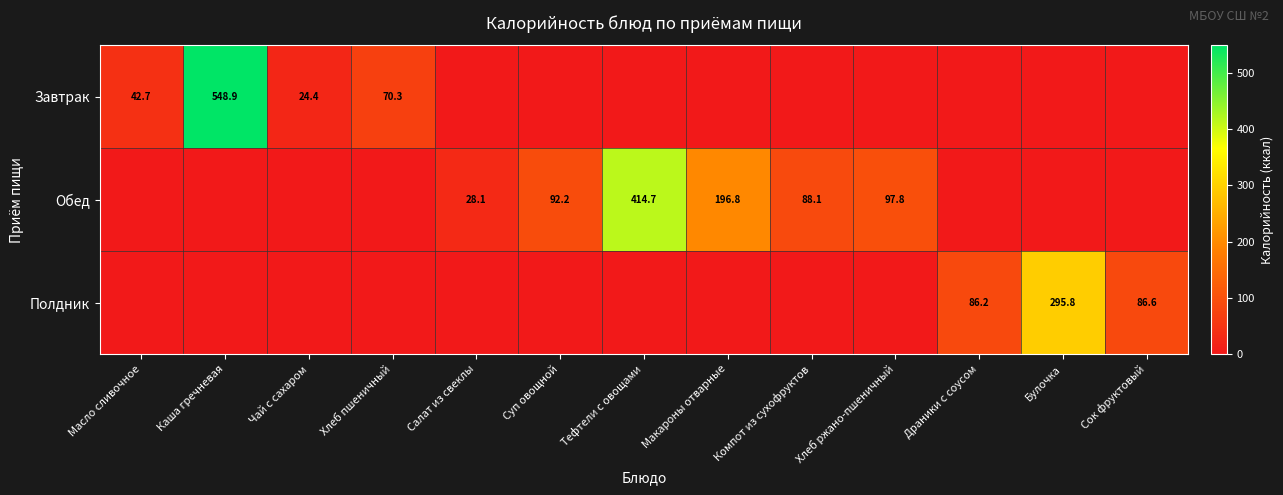

What is the difference between the highest and lowest values at Хлеб ржано-пшеничный?

97.8